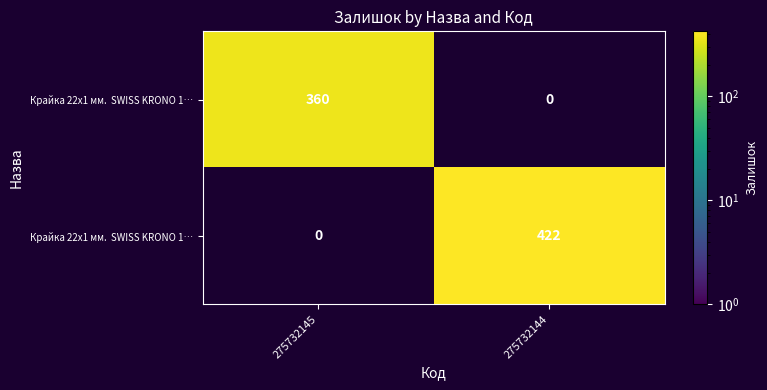

At how many categories does at least one series exceed 401?

1